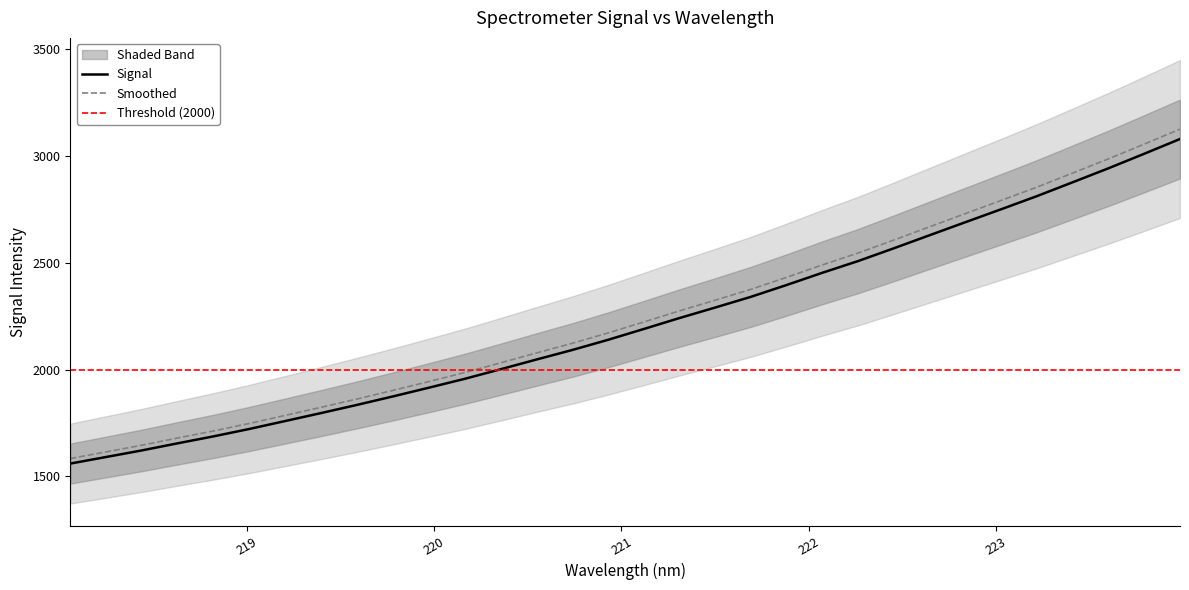

Does the chart display data point markers on the line(s)?

No